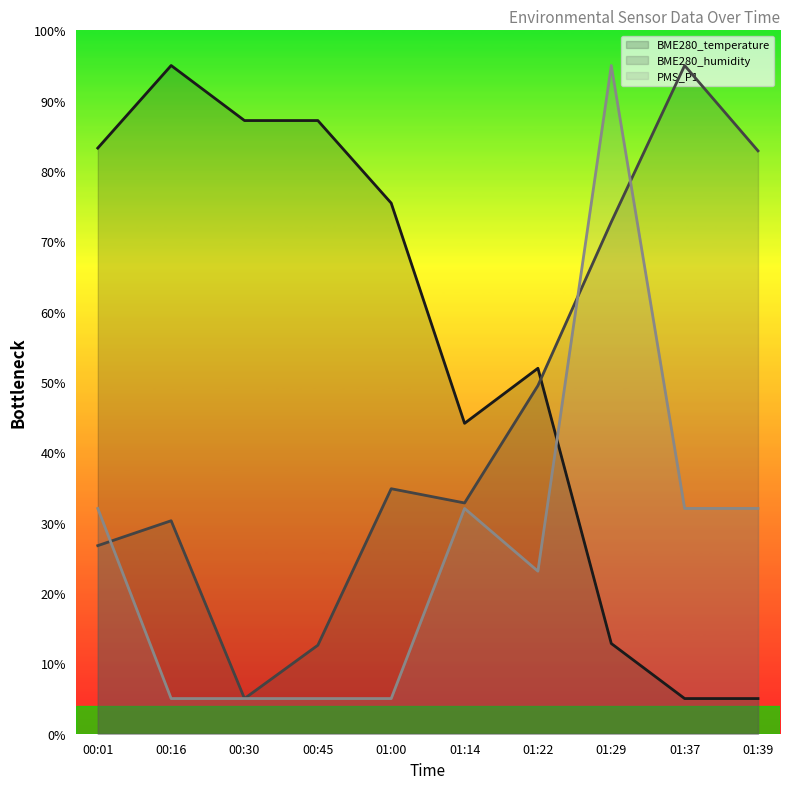

Where does the BME280_temperature series first go above 75?

00:01